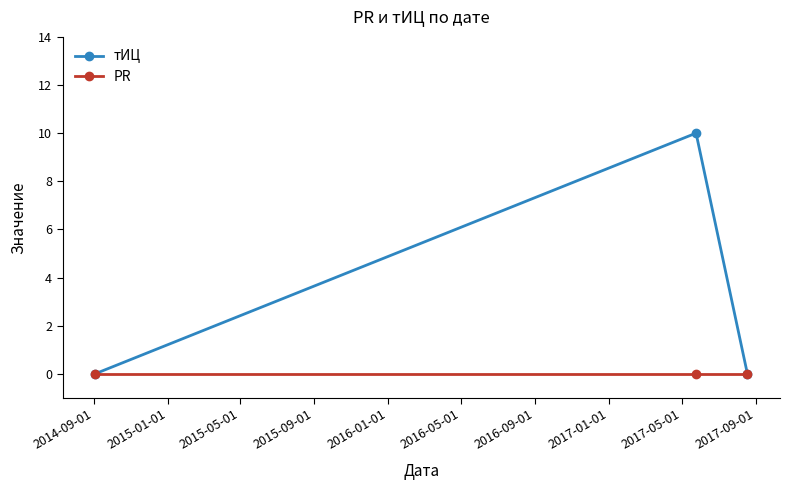

What is the value of the тИЦ point at the 2nd from the left?

10